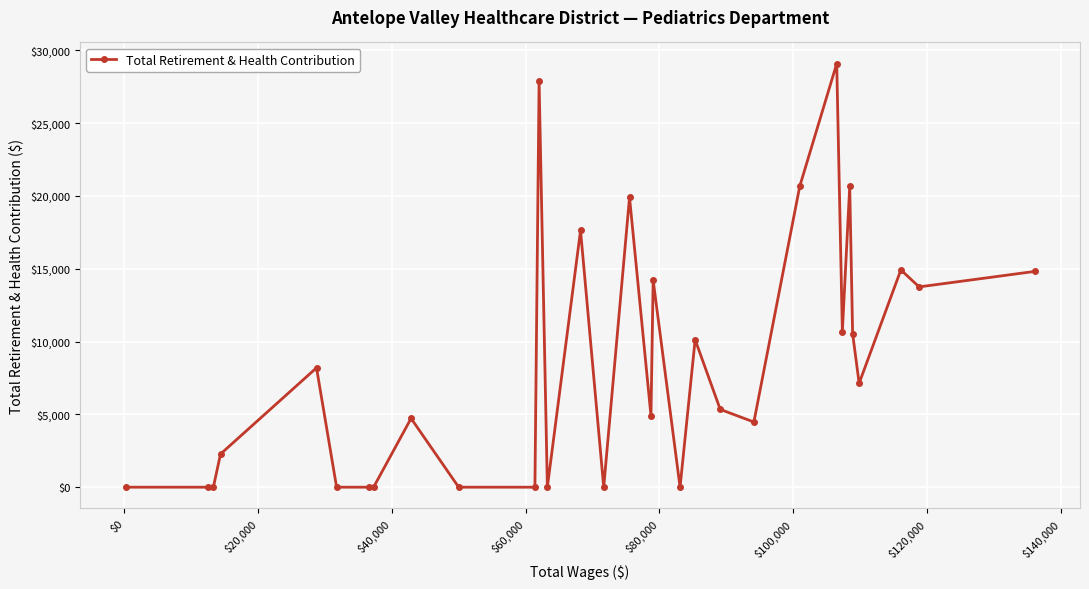

What is the difference between the maximum and minimum values?

29076